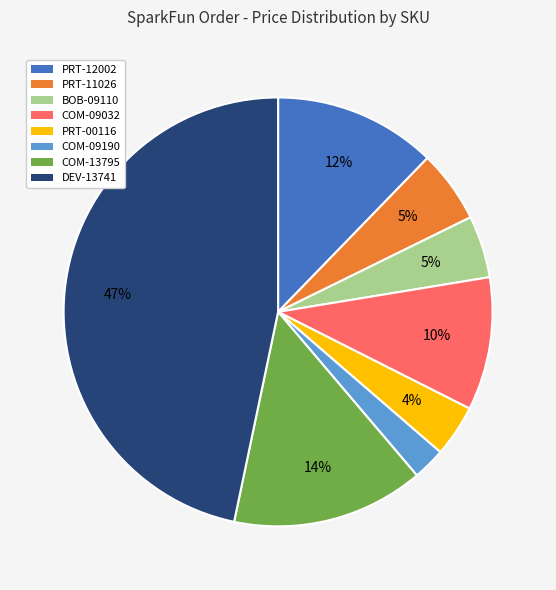

Which category has the smallest portion of the pie?

COM-09190